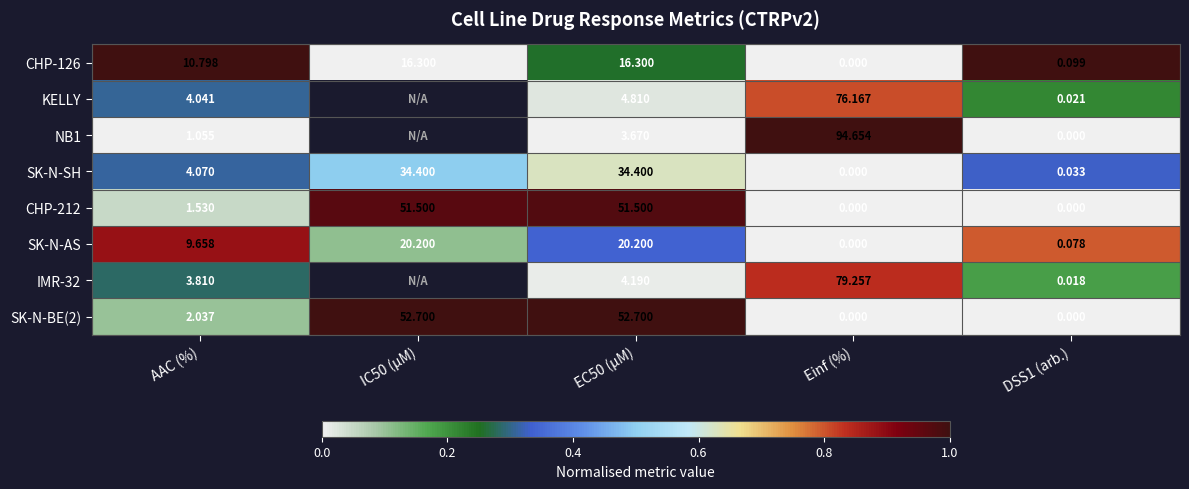

Where is CHP-212 nearest to the value 25?

AAC (%)